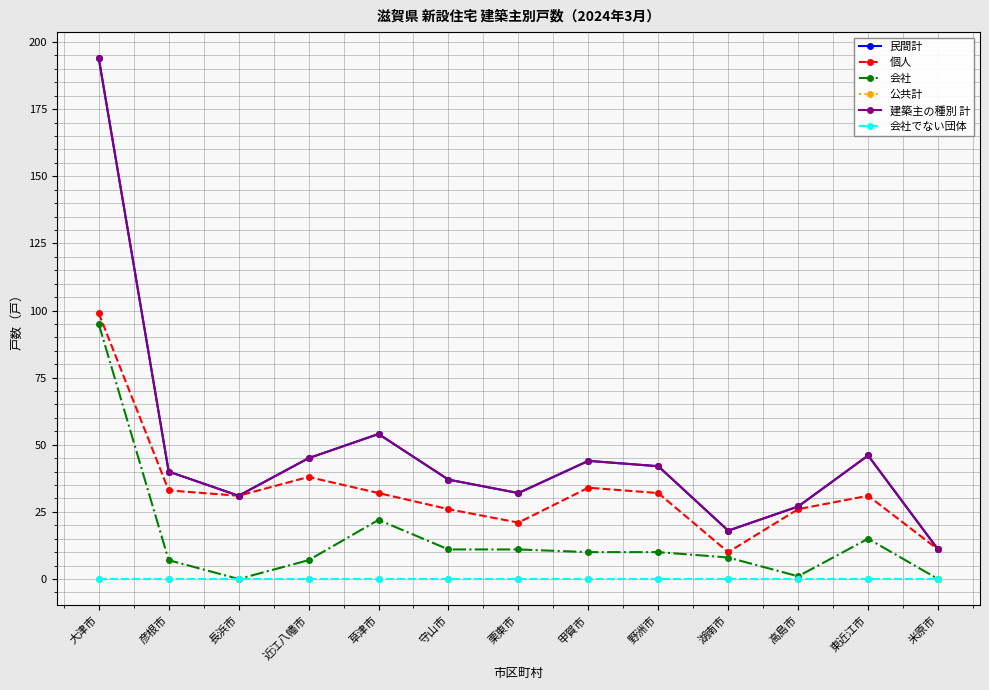

How many series are shown in this chart?

6